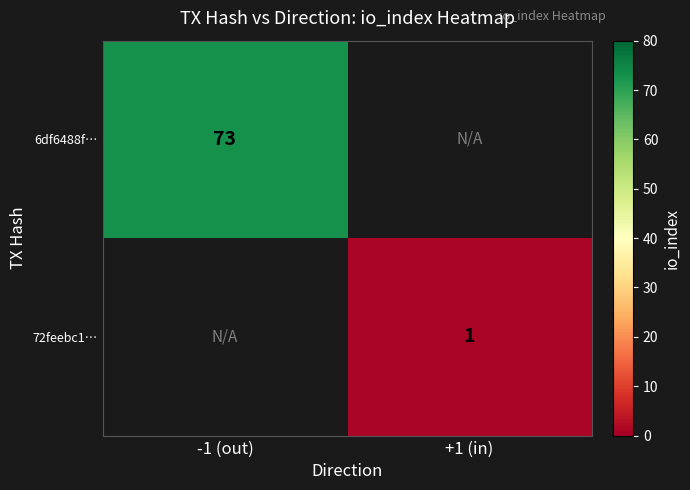

The value of 6df6488f… at -1 (out) is 73. True or false?

True